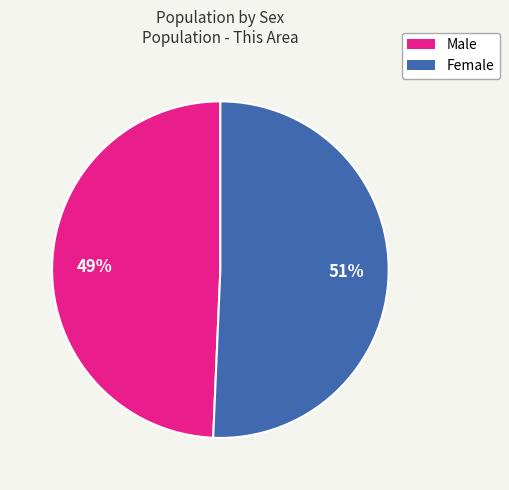

True or false: Female accounts for 51% of the total.

True